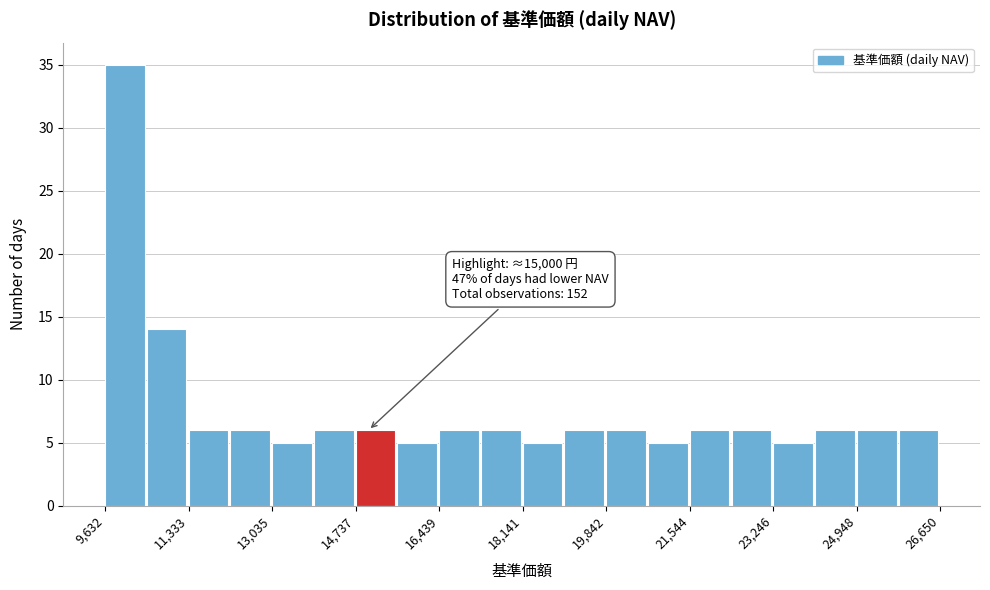

Which range on the x-axis has the tallest bar?

9600 to 10400